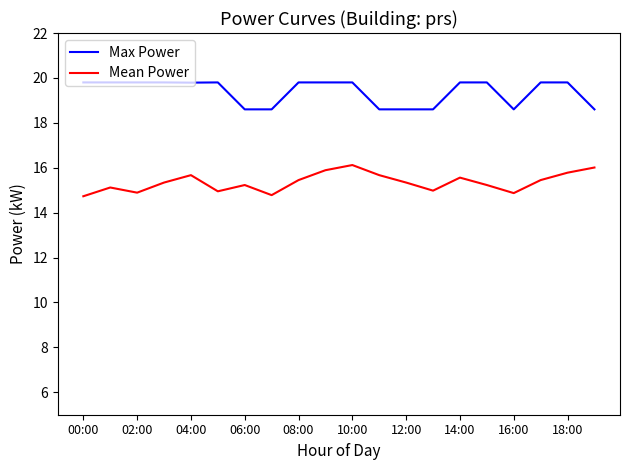

What is the maximum value shown in the chart?

19.8